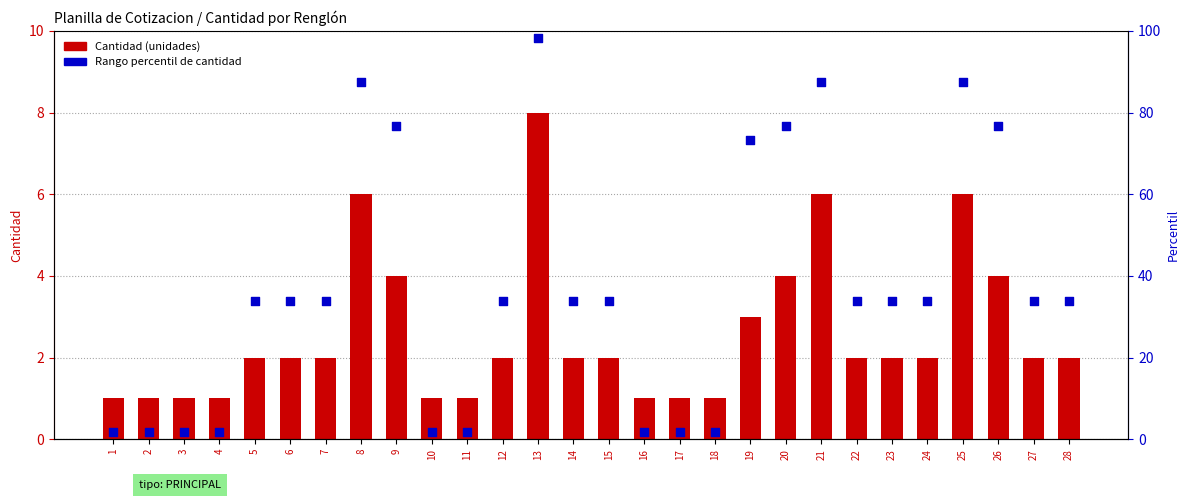

What is the total value across all series at 27?

35.9